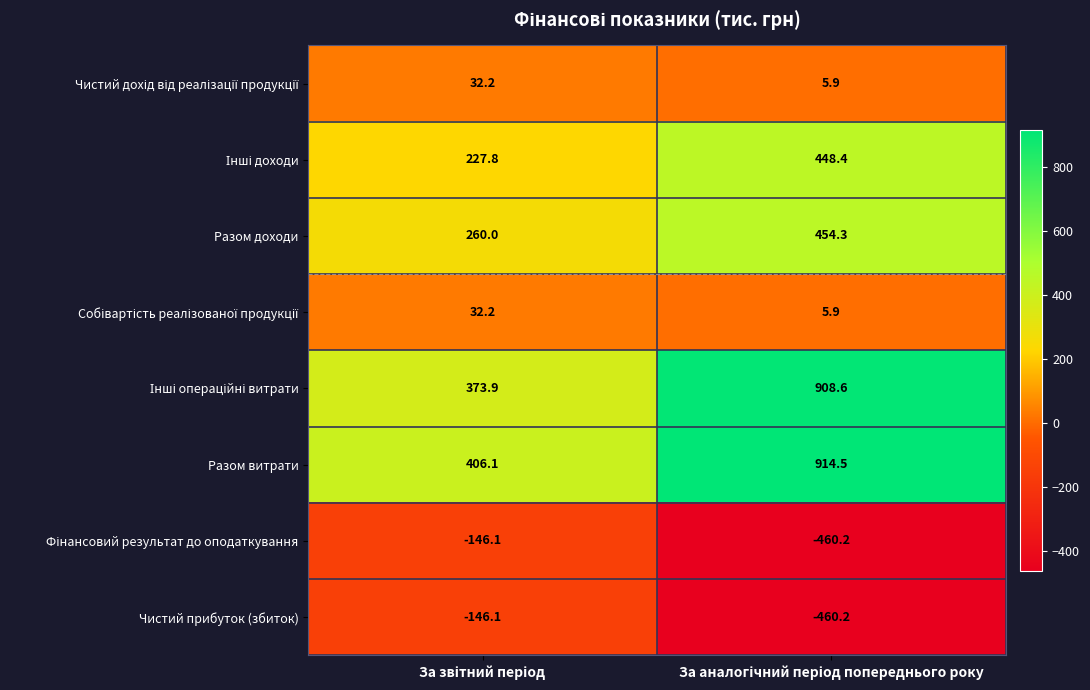

Which series has the largest total across all categories?

Разом витрати